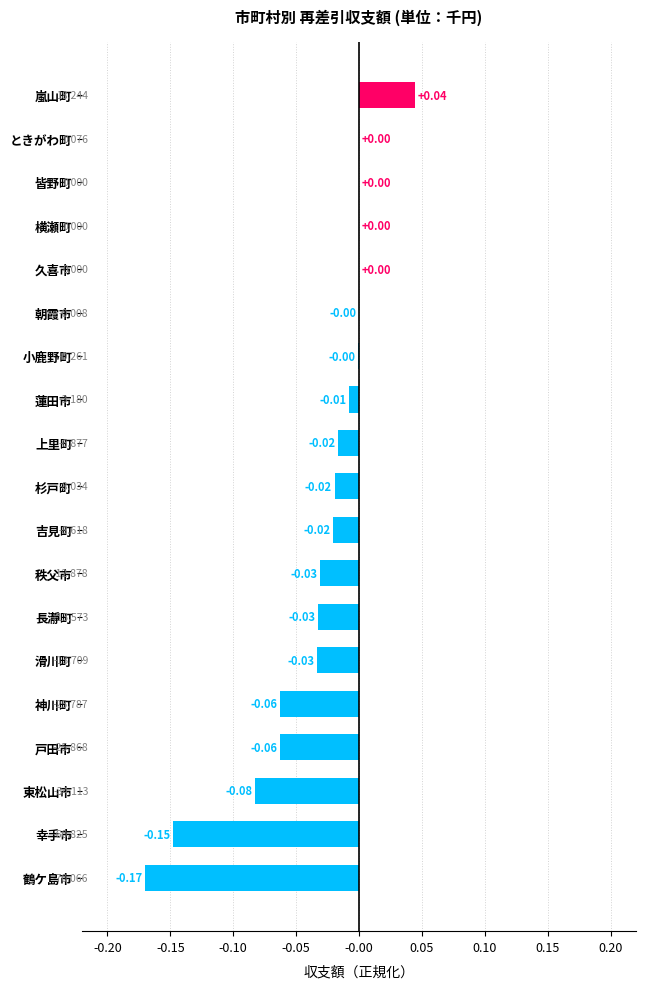

At which category does the chart reach its peak across all series?

嵐山町